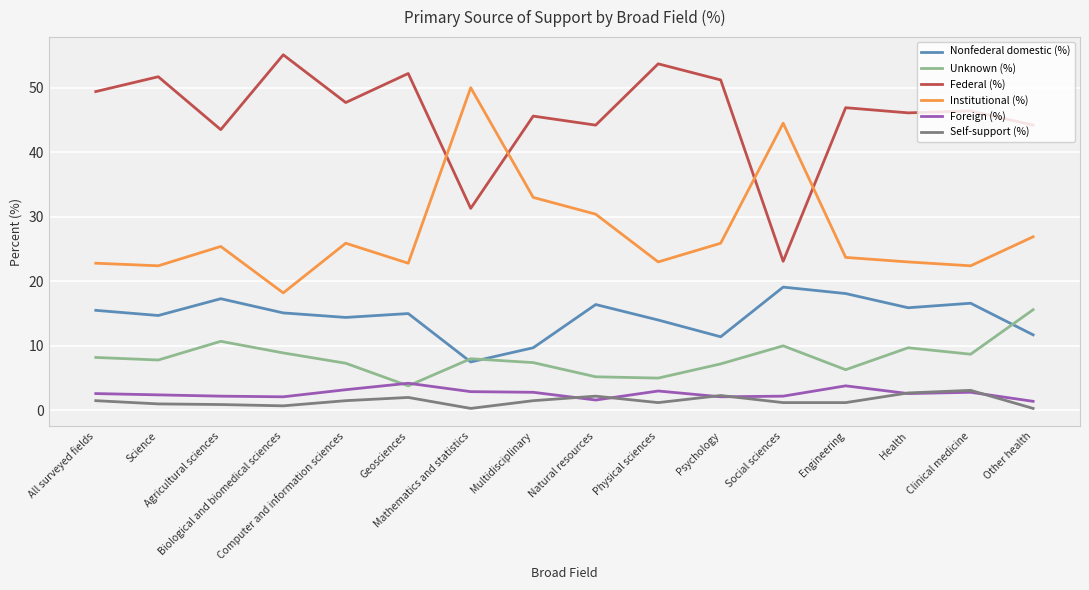

Does the chart display data point markers on the line(s)?

No